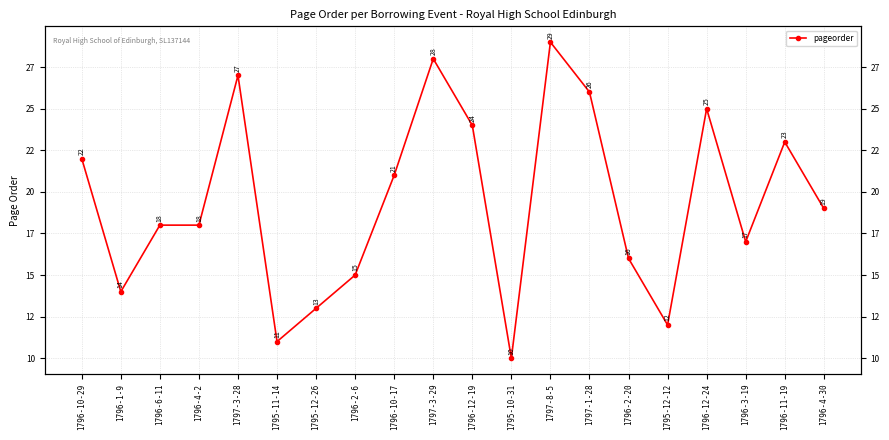

Which has a higher value, 1796-1-9 or 1796-10-29?

1796-10-29